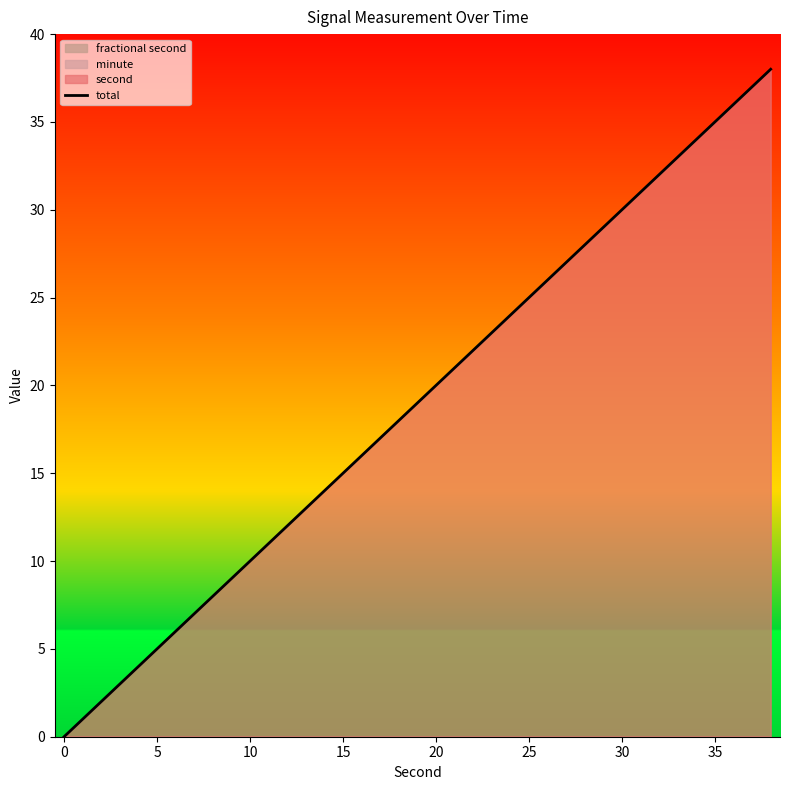

What is the highest value of the total series?

38